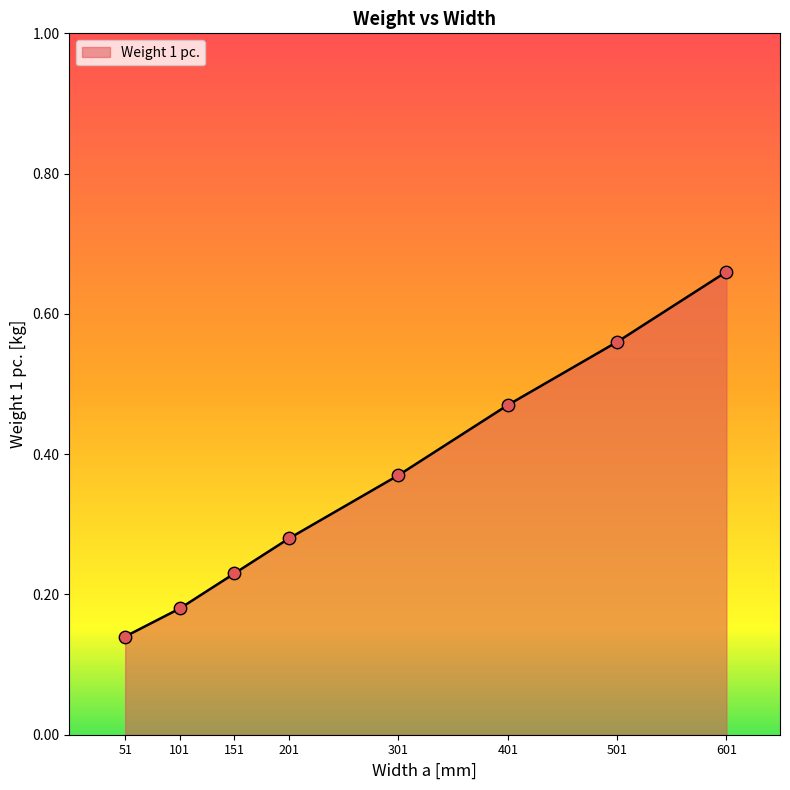

Between 101 and 201, which is larger?

201